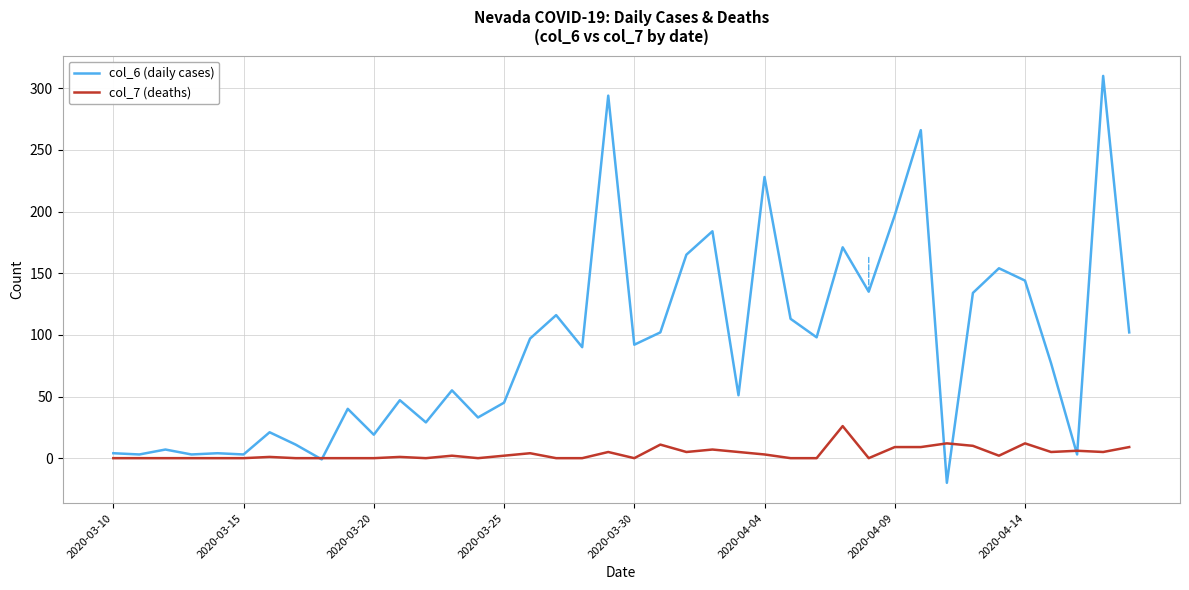

Rank the series by their maximum value, from highest to lowest.

col_6 (daily cases), col_7 (deaths)